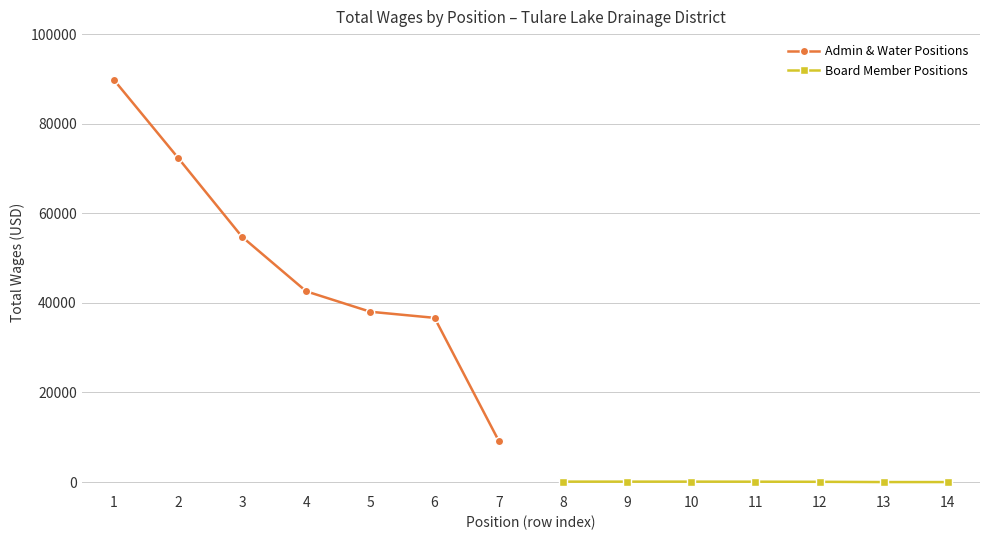

Rank the series by their maximum value, from lowest to highest.

Board Member Positions, Admin & Water Positions